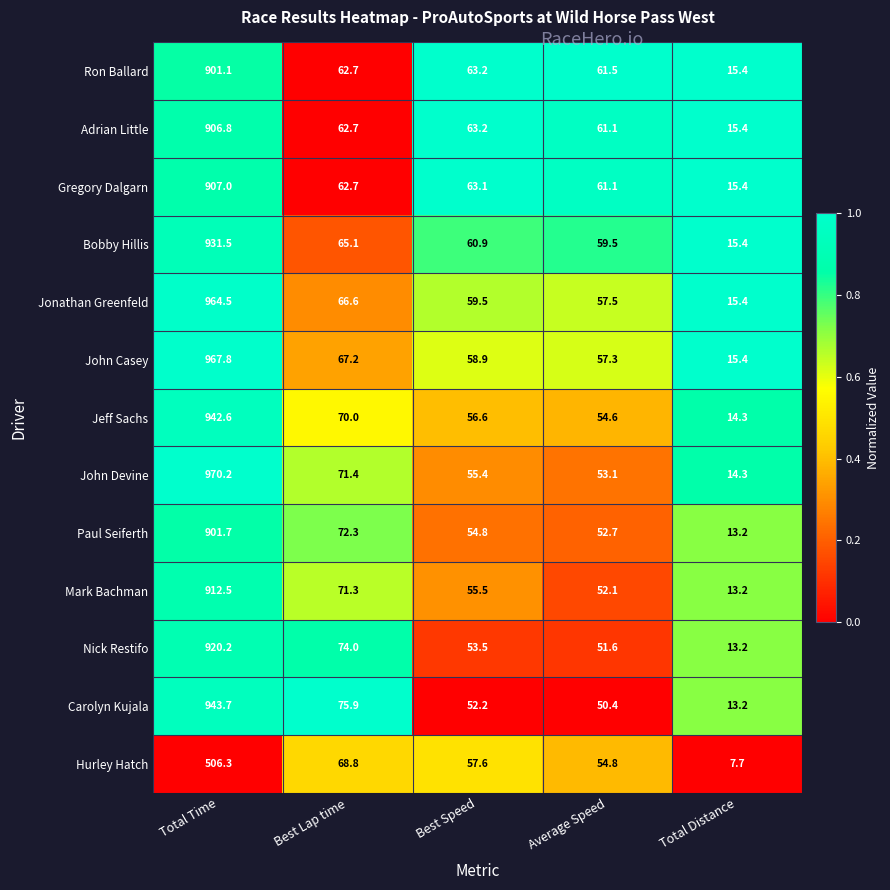

Is it true that Adrian Little equals 94.3 at Best Speed?

False